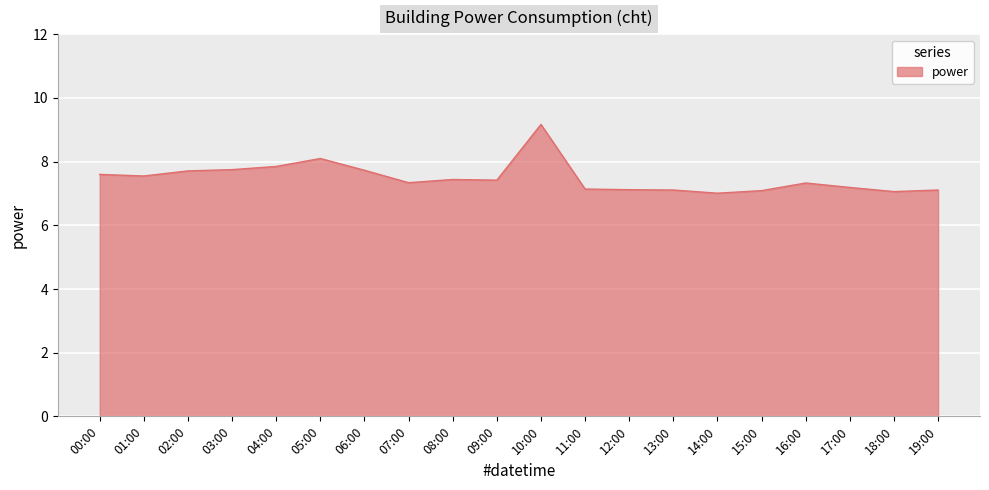

What is the maximum value shown in the chart?

9.2